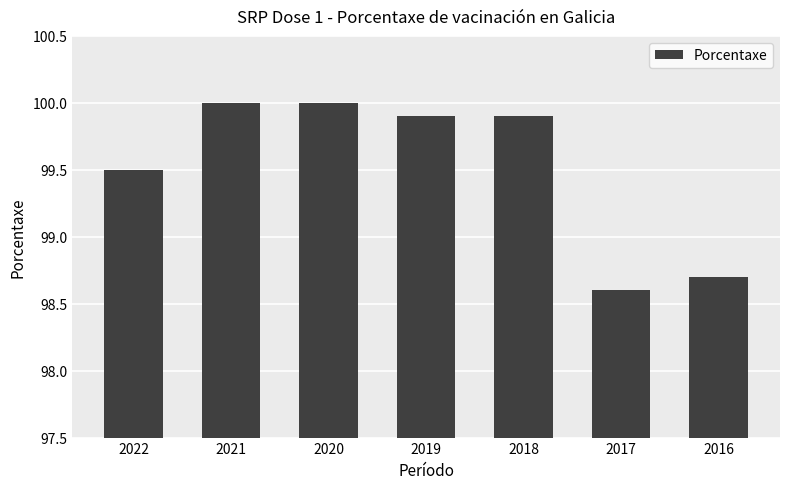

What is the difference between the maximum and minimum values?

1.4